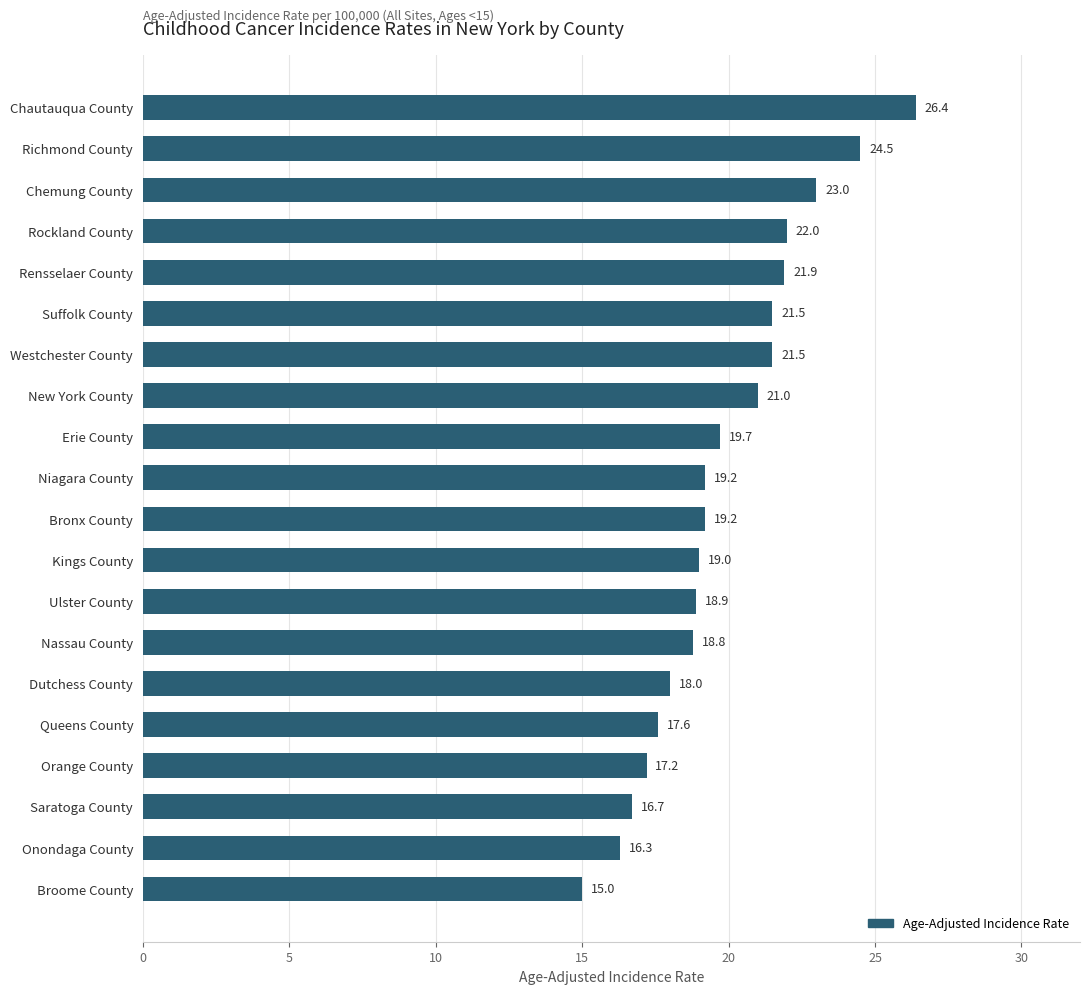

What is the change in value from Kings County to Onondaga County?

-2.7